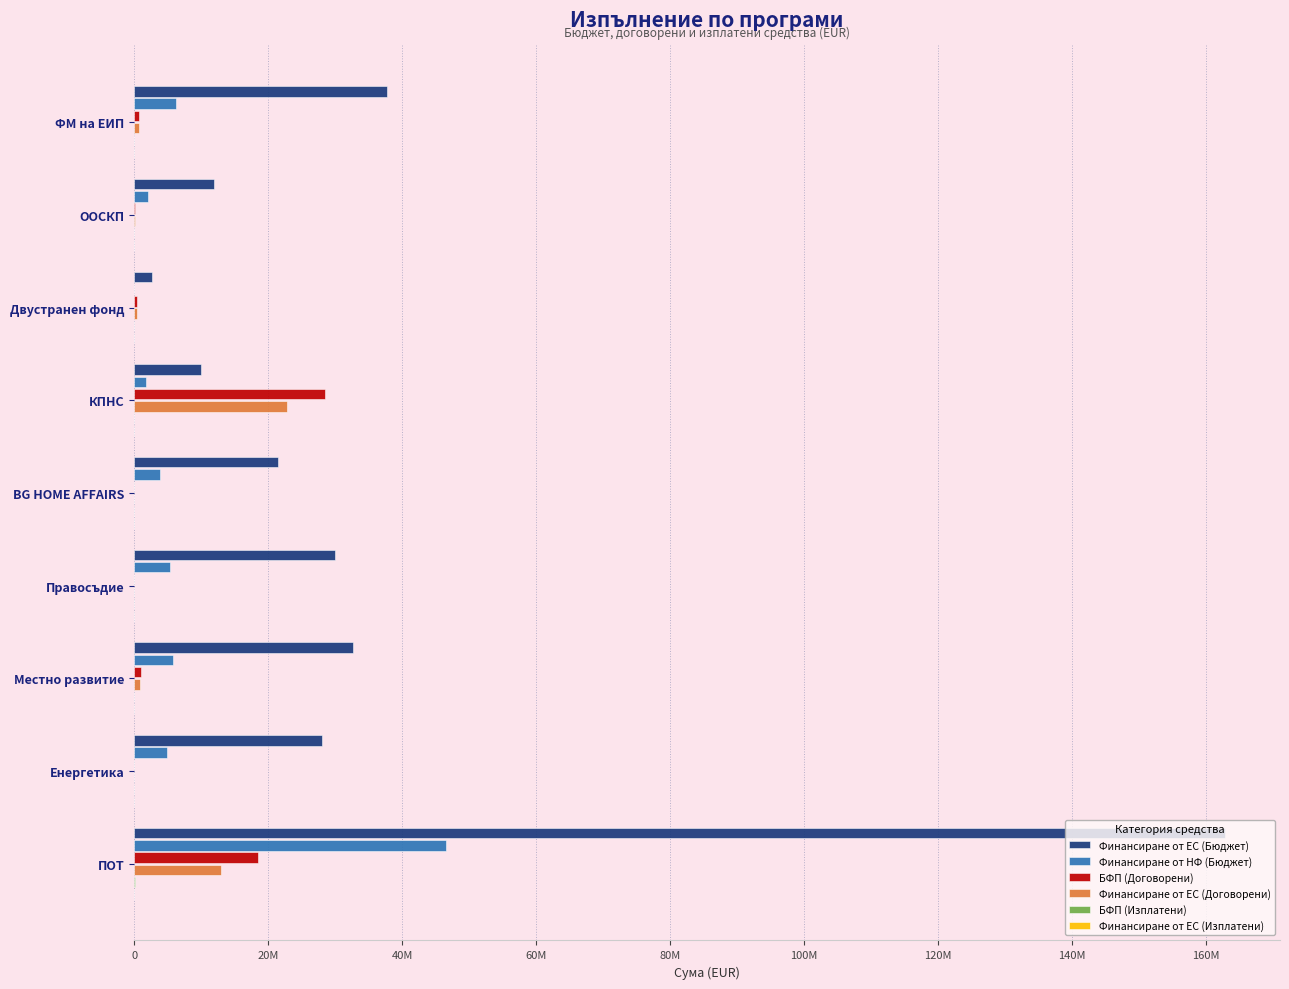

What are all the series names shown in the legend?

Финансиране от ЕС (Бюджет), Финансиране от НФ (Бюджет), БФП (Договорени), Финансиране от ЕС (Договорени), БФП (Изплатени), Финансиране от ЕС (Изплатени)